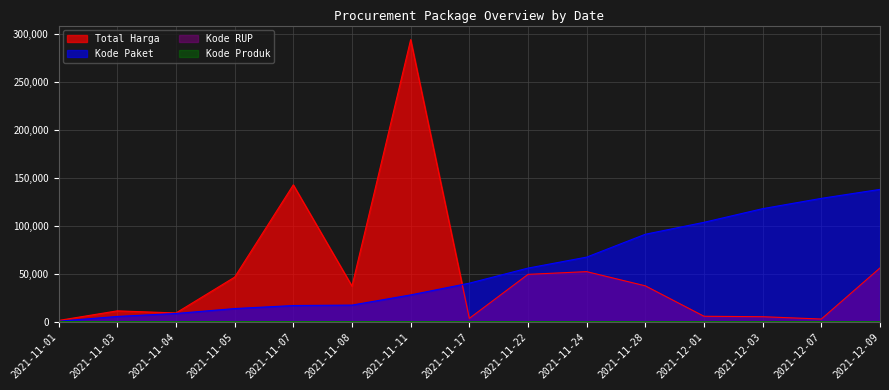

Which series has the largest range (max minus min)?

Total Harga